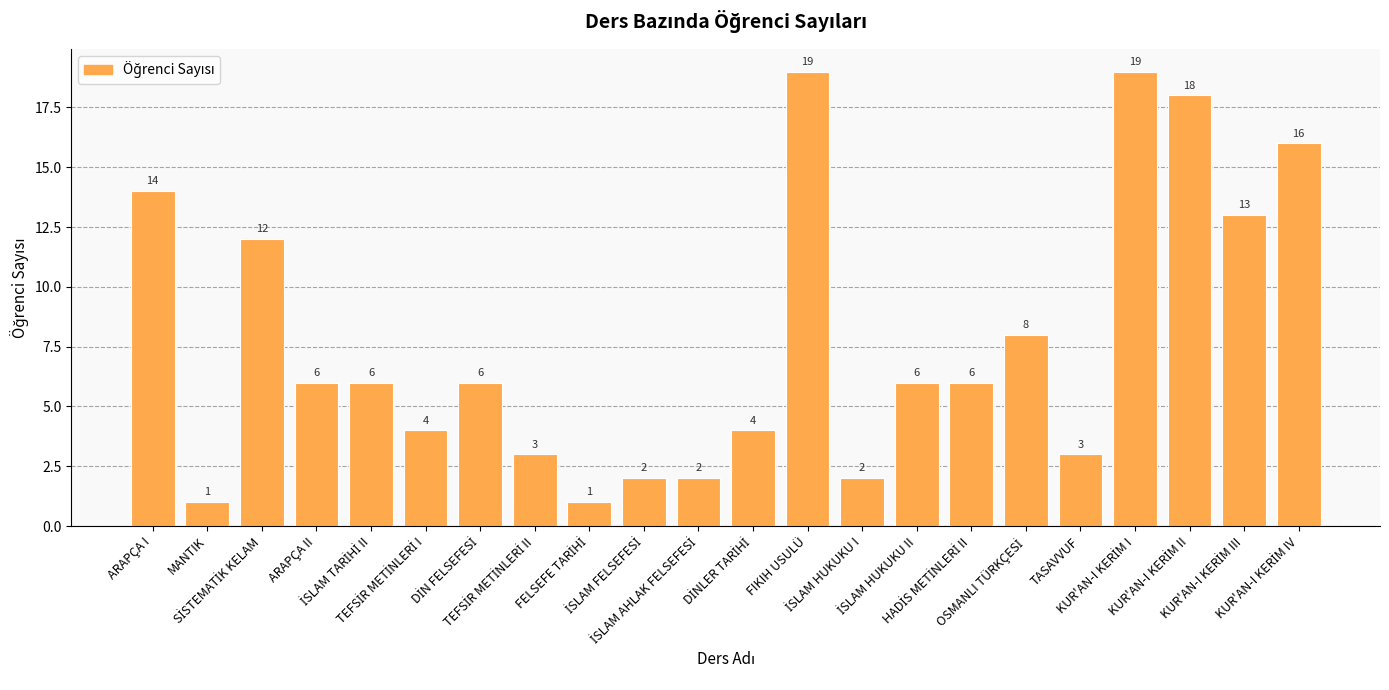

What is the maximum value shown in the chart?

19